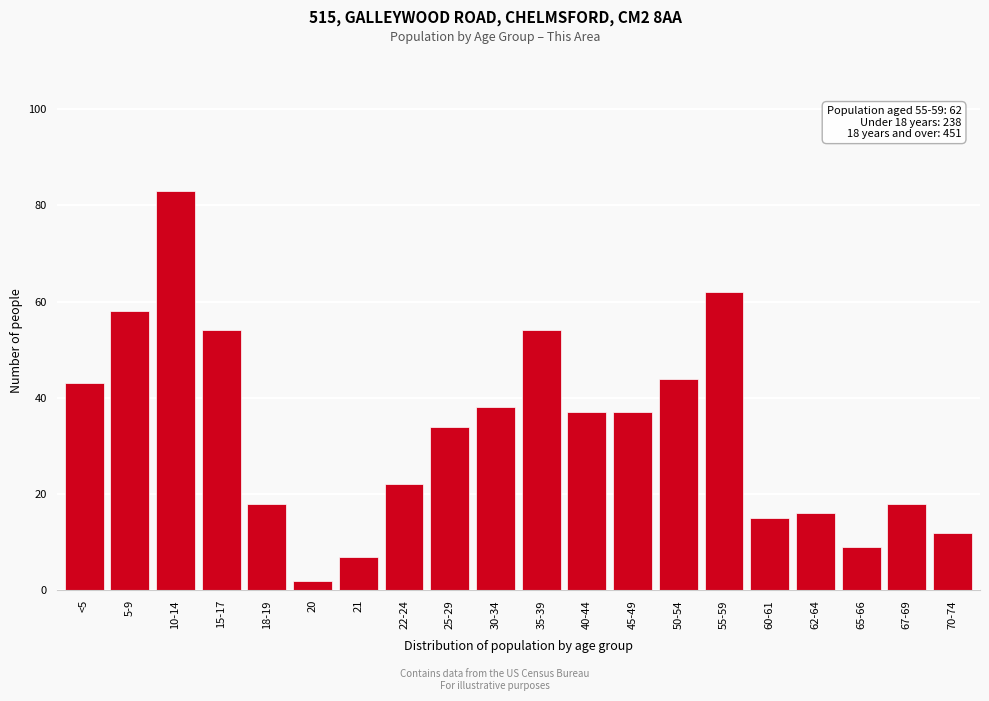

Reading right to left, extract all data points from this chart.

12	18	9	16	15	62	44	37	37	54	38	34	22	7	2	18	54	83	58	43